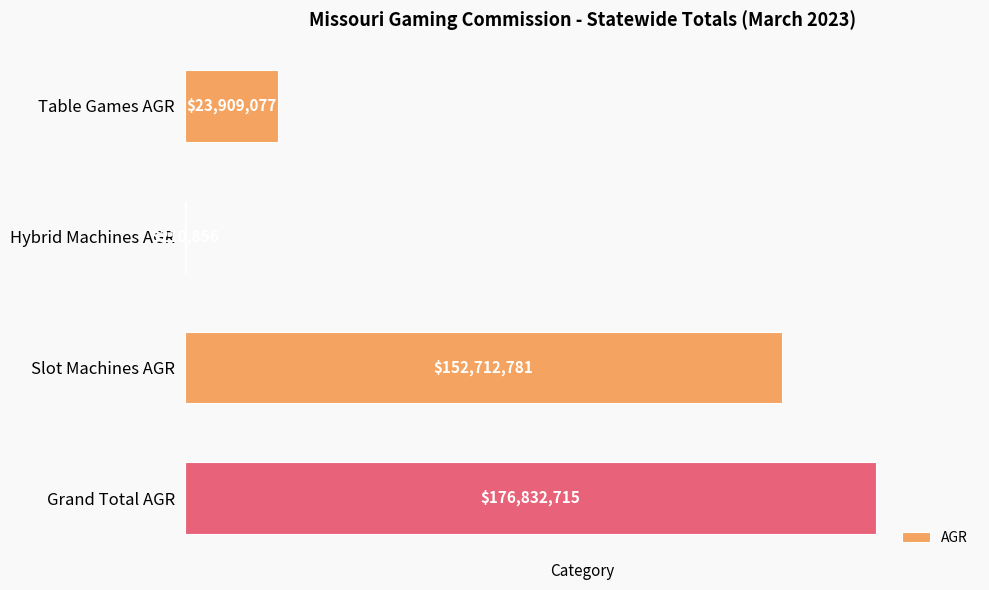

The chart shows a value of 176832715.2 at Grand Total AGR. True or false?

True